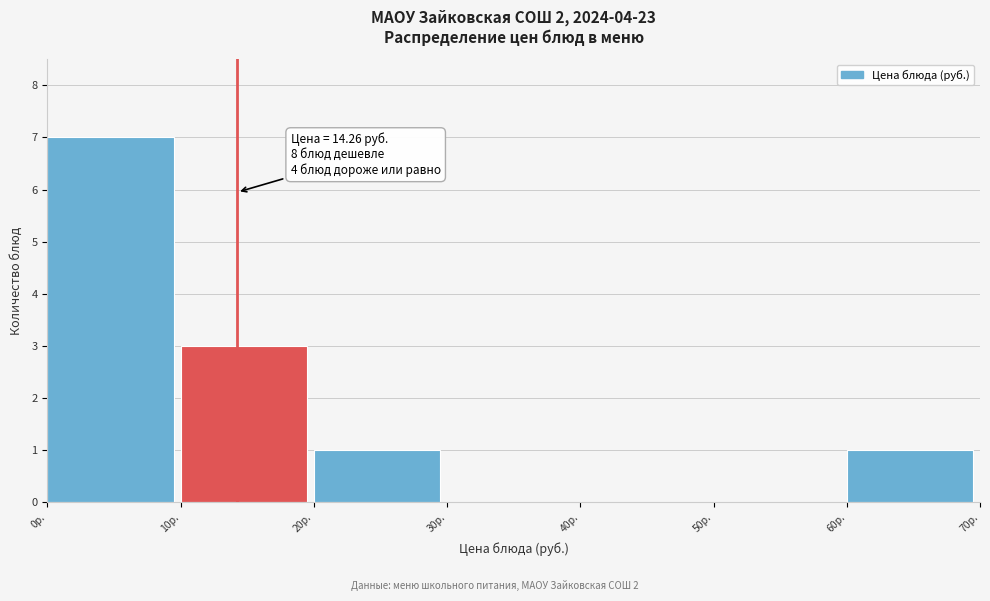

Which range on the x-axis has the tallest bar?

0 to 10